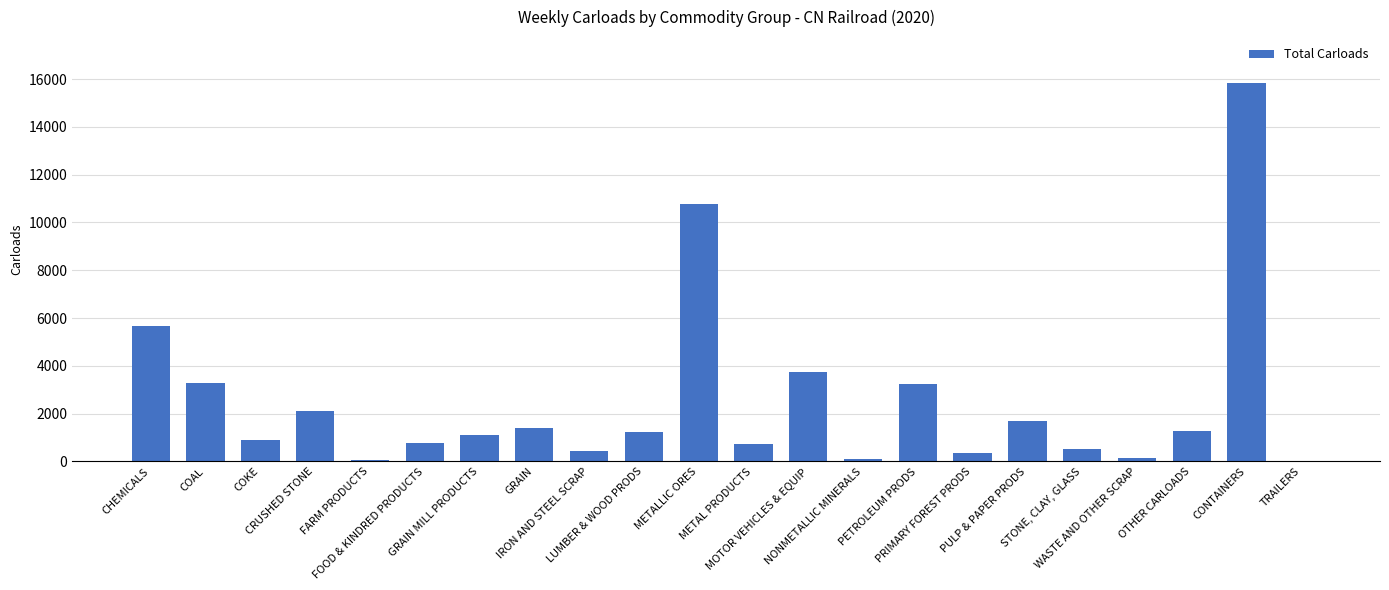

Approximately how many times larger is the value at LUMBER & WOOD PRODS compared to STONE, CLAY, GLASS?

2.5